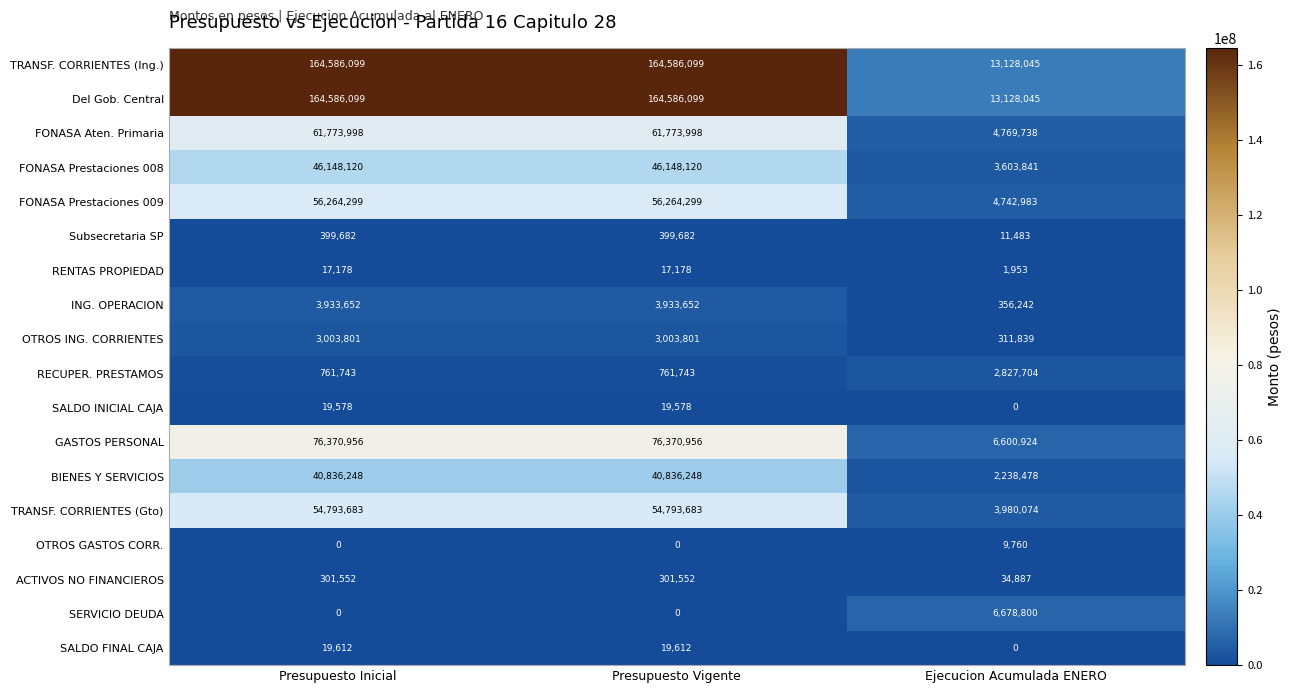

True or false: FONASA Prestaciones 008 has a value of 70788302 at Presupuesto Inicial.

False